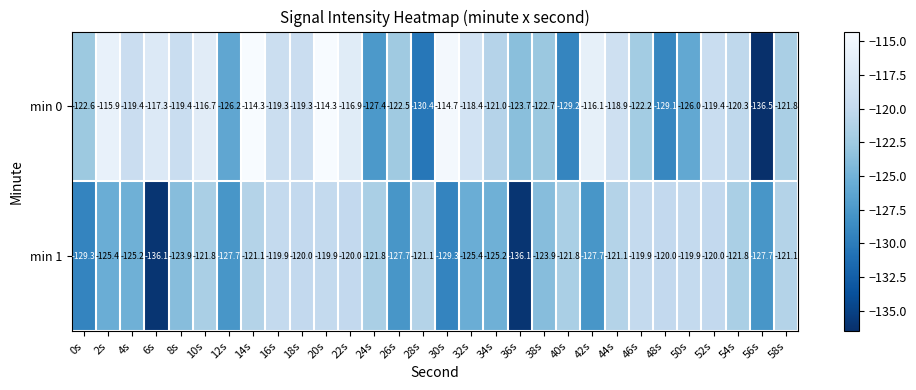

Which series has the widest spread of values?

min 0